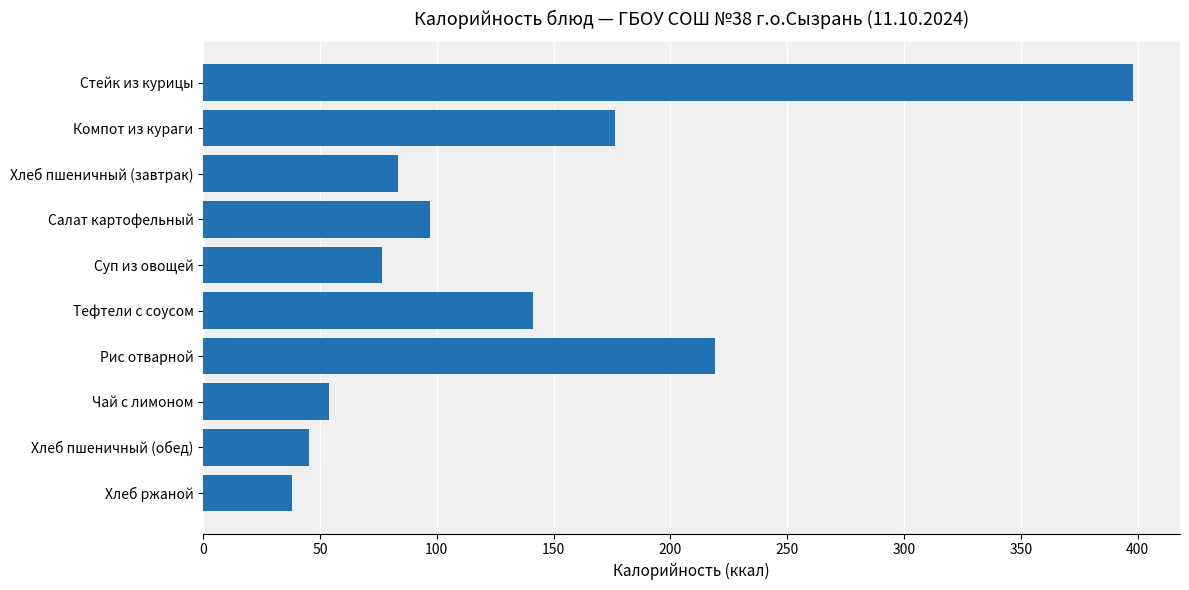

Which label corresponds to the smallest value in the chart?

Хлеб ржаной